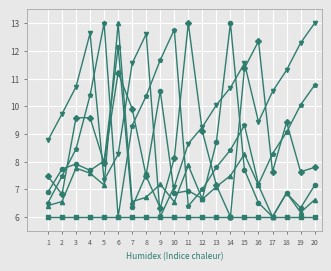

What is the greatest value displayed?

13.0